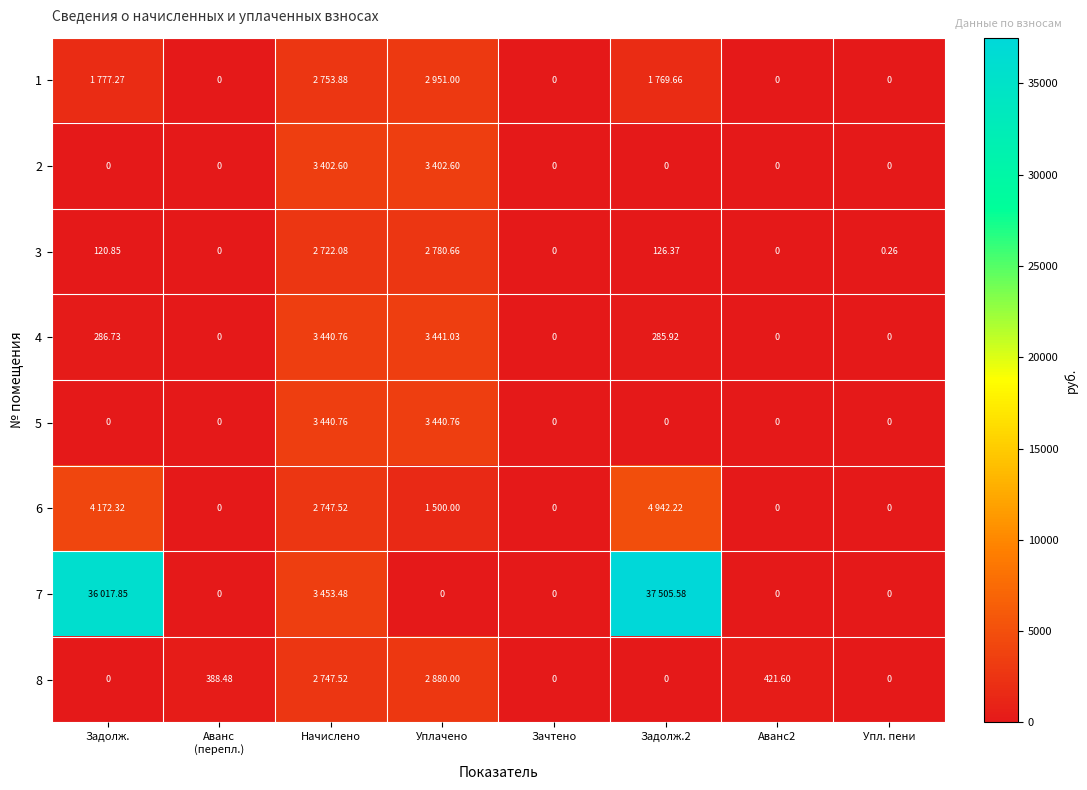

What is the greatest value displayed?

37505.6